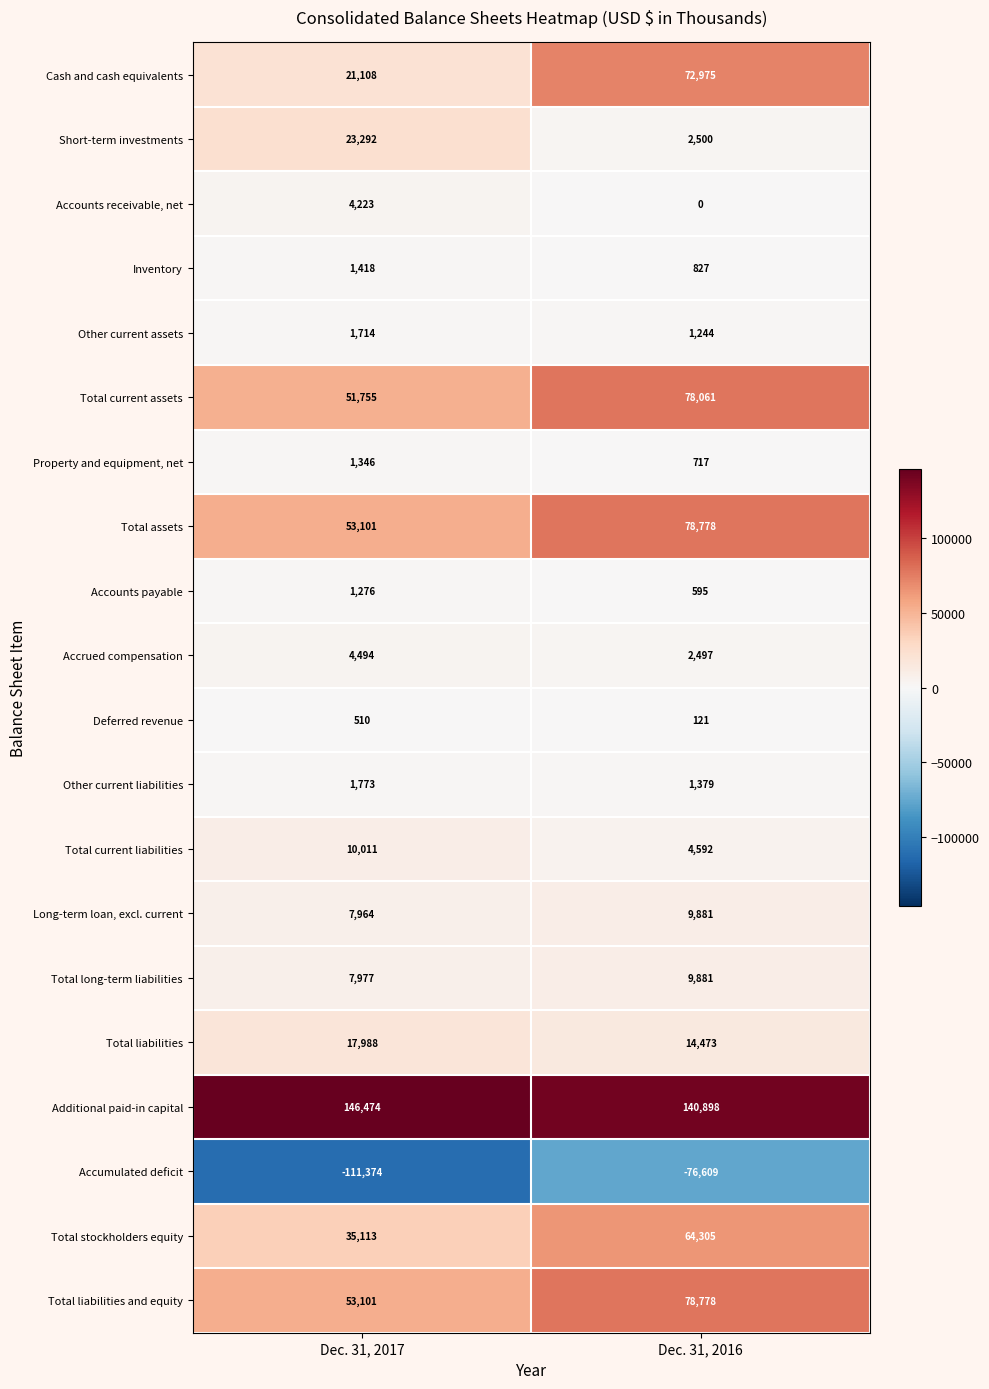

List the labels in order of Inventory value, largest first.

Dec. 31, 2017, Dec. 31, 2016